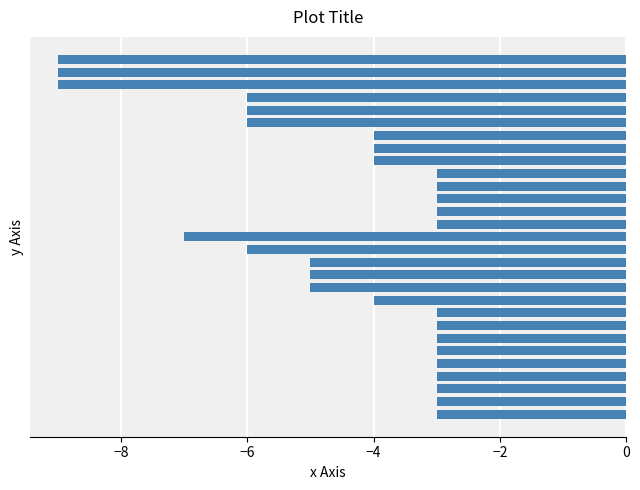

What is the sum of all values?

-131